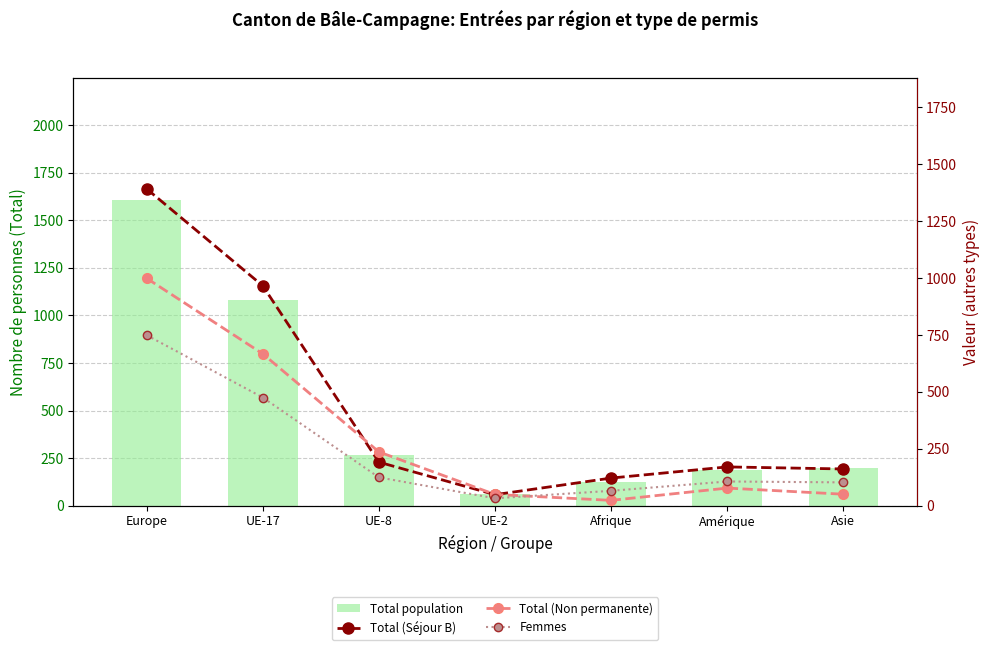

How many data points in Total (Séjour B) are less than 170?

3